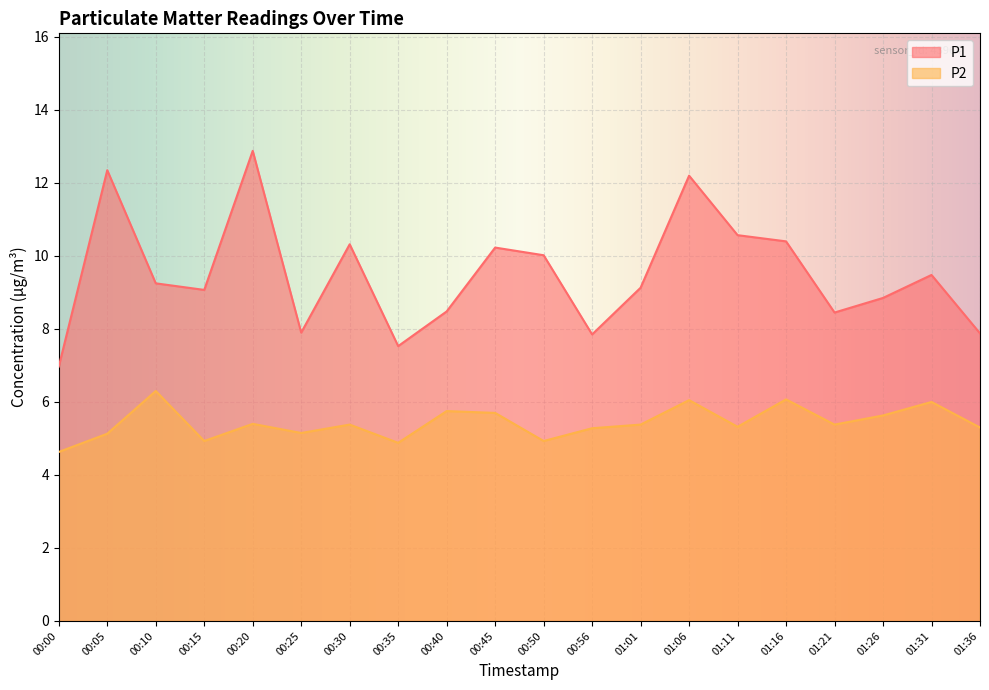

List the series in order of their overall mean, highest first.

P1, P2